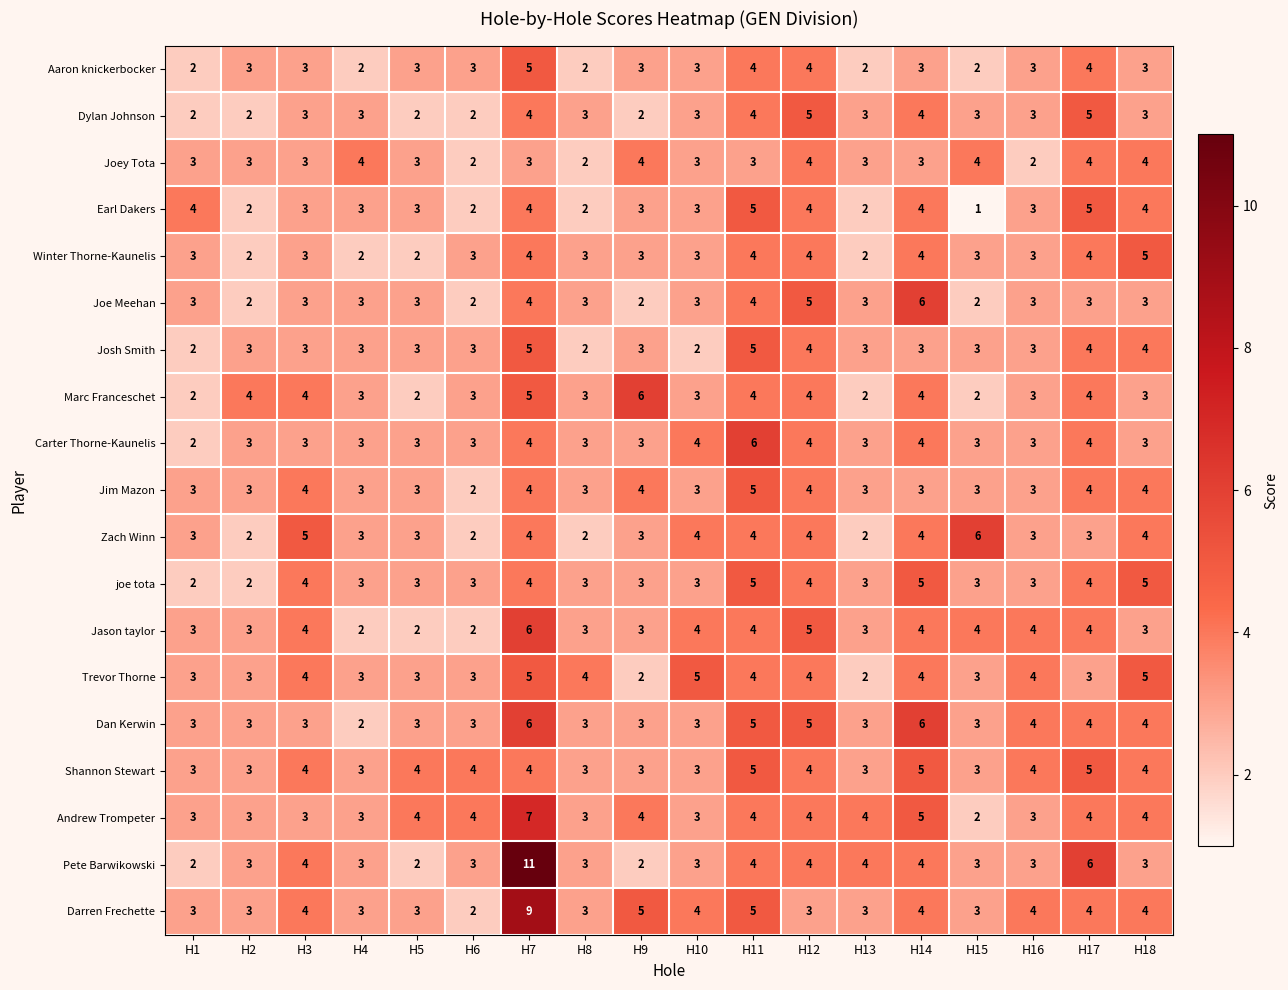

What is the difference between the maximum and second lowest values in the Joe Meehan series?

4